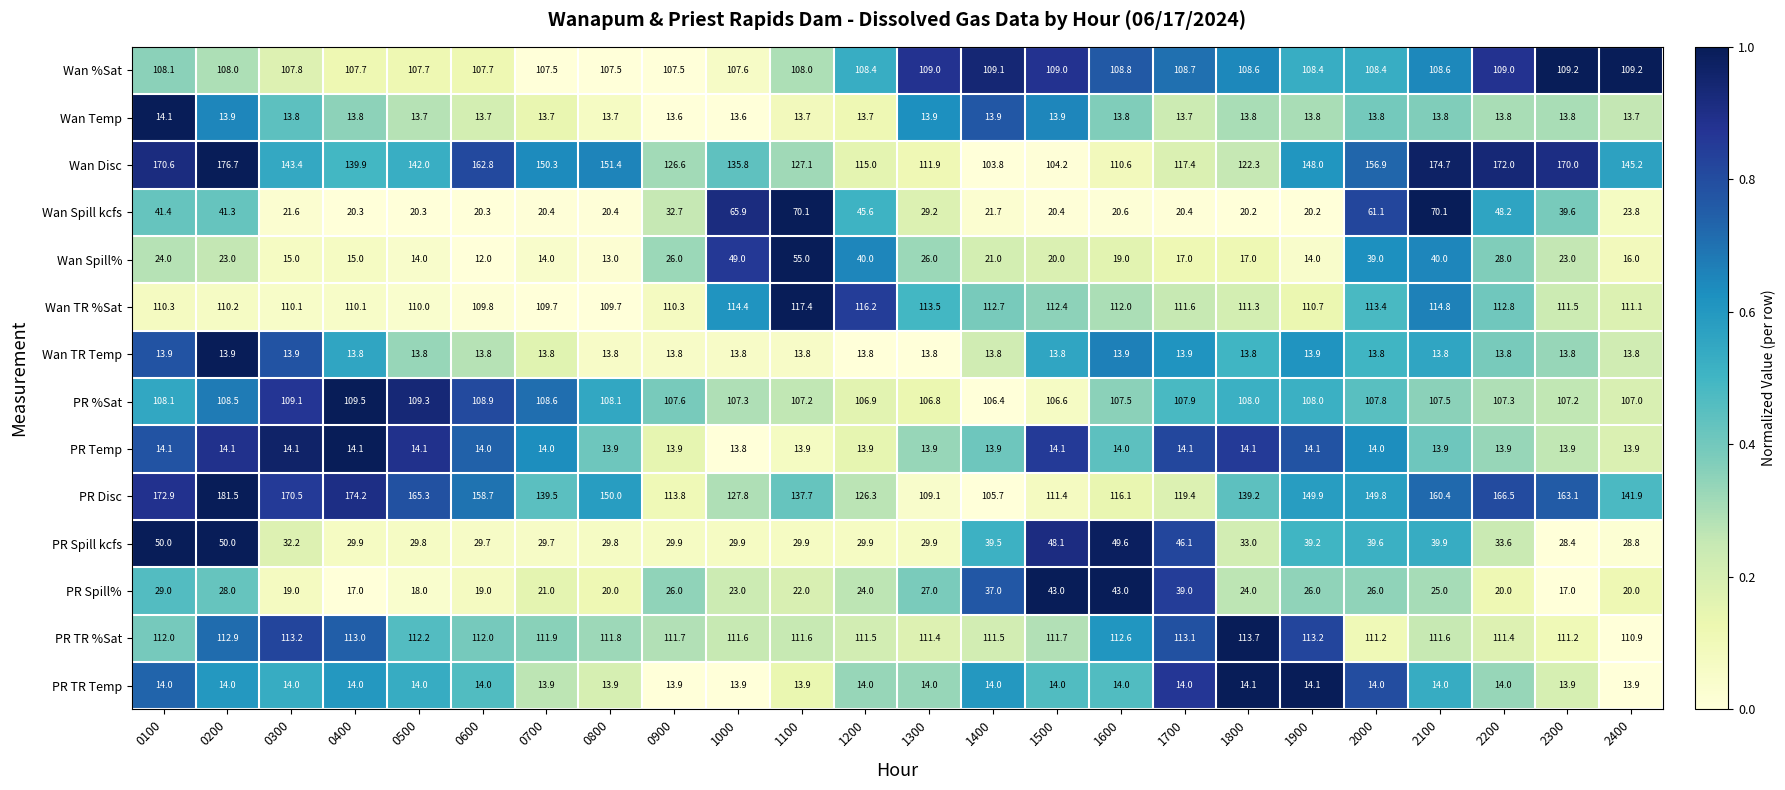

At 1500, list the series in order from smallest to largest.

Wan TR Temp, Wan Temp, PR TR Temp, PR Temp, Wan Spill%, Wan Spill kcfs, PR Spill%, PR Spill kcfs, Wan Disc, PR %Sat, Wan %Sat, PR Disc, PR TR %Sat, Wan TR %Sat